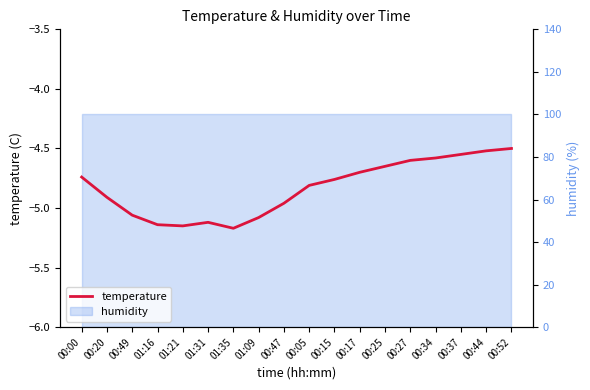

What is the smallest value displayed?

-5.2